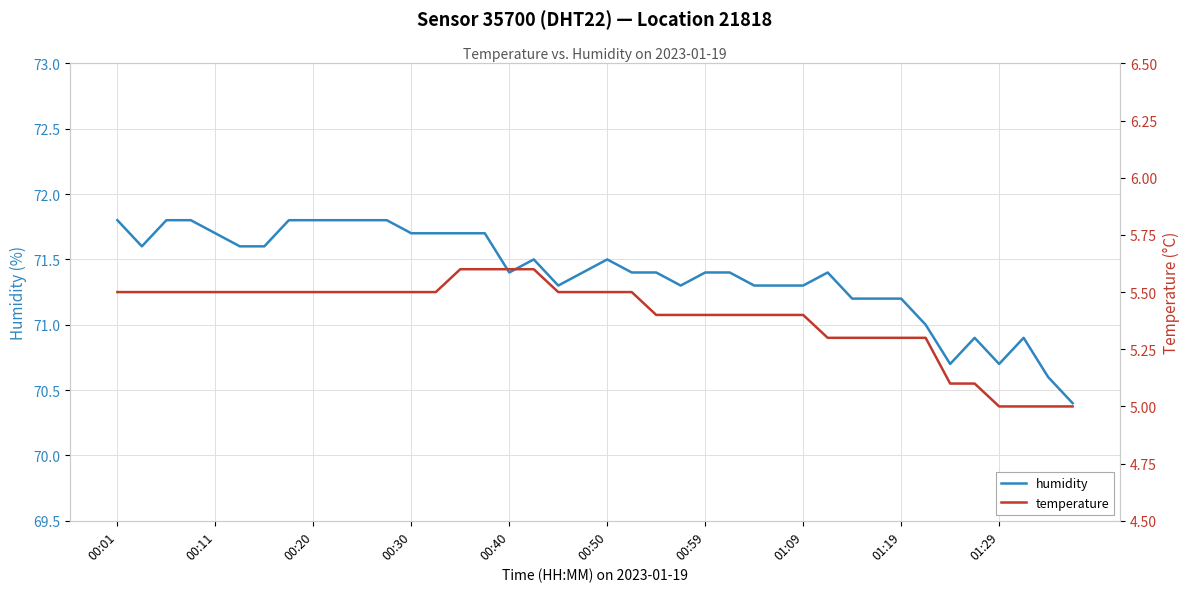

True or false: humidity and temperature cross at least once.

False